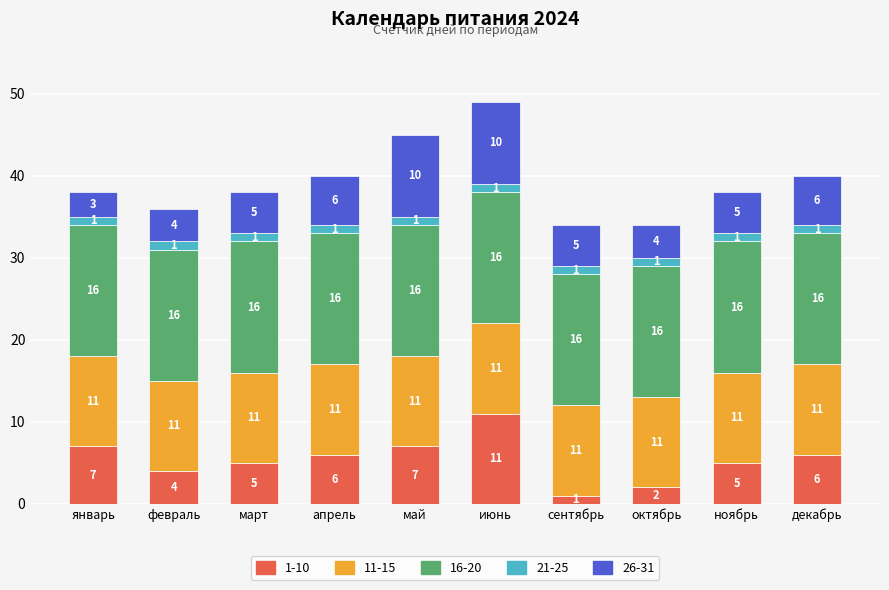

What is the sum of the 1-10 values at октябрь and декабрь?

8